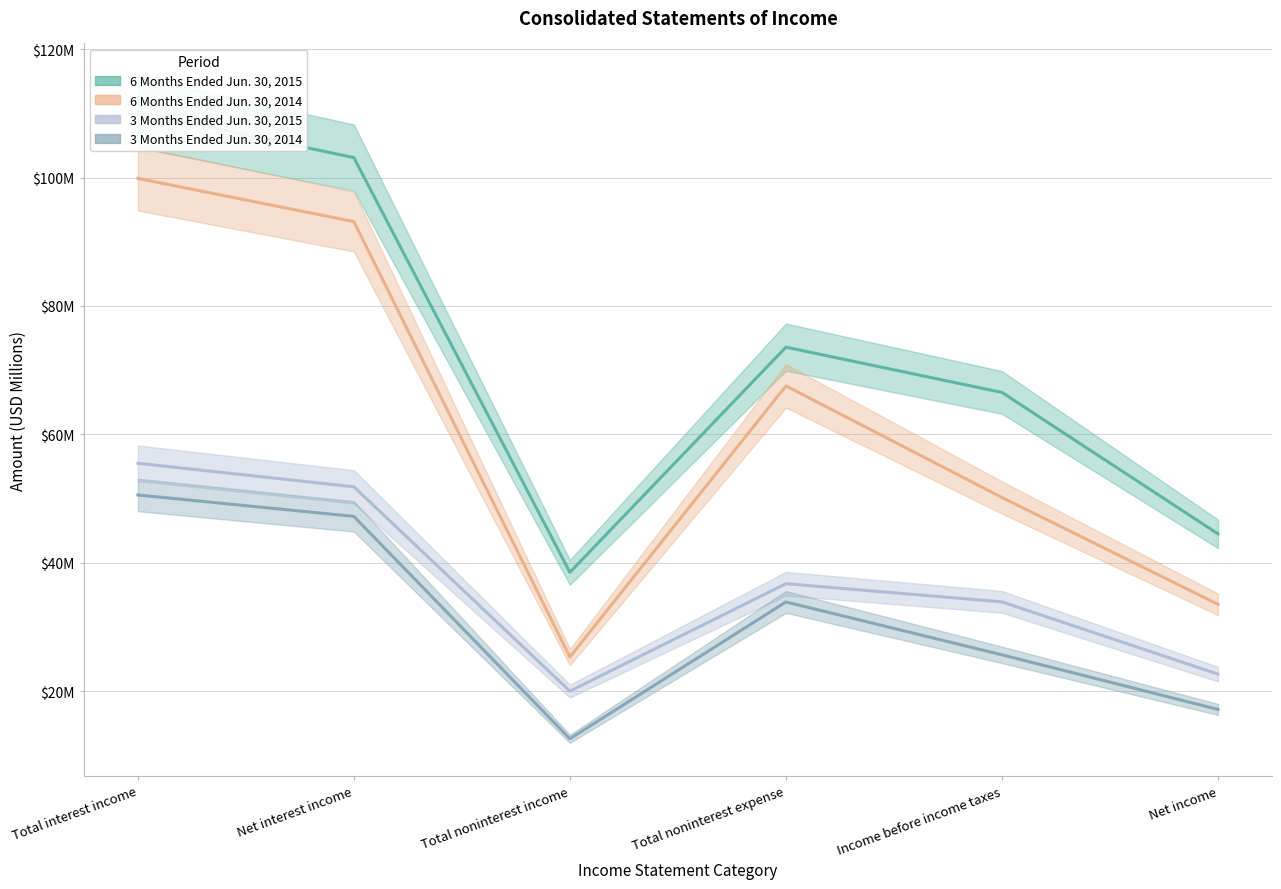

Between Total noninterest expense and Income before income taxes, which series saw the biggest shift?

6 Months Ended Jun. 30, 2014